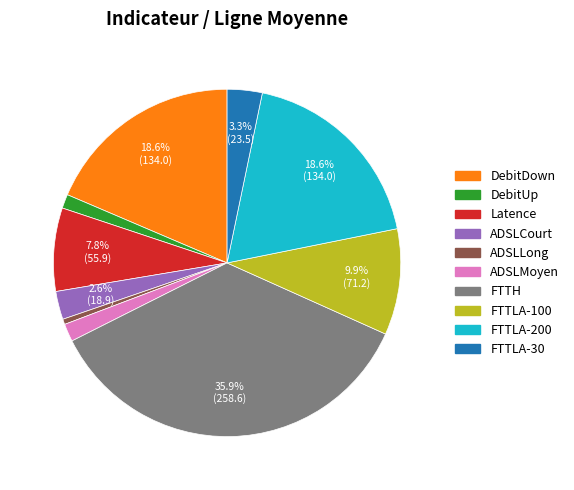

Is the sum of ADSLCourt and Latence greater than half?

No